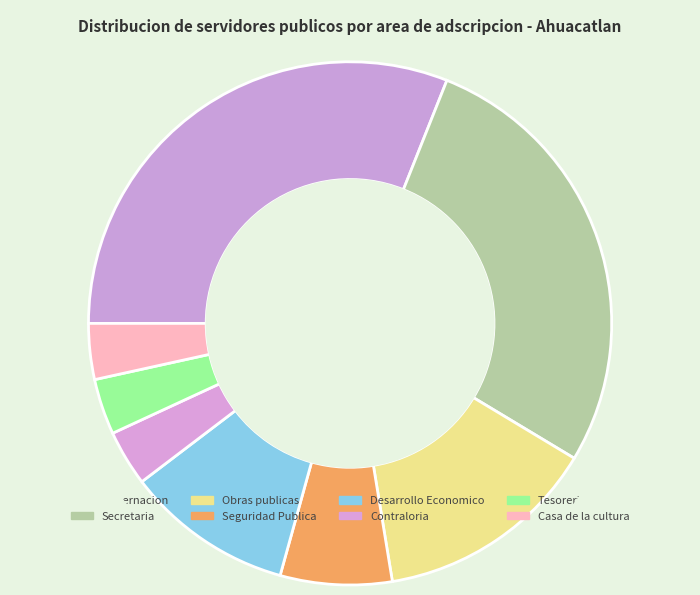

To the nearest percent, what percentage of the pie is Gobernacion?

31%